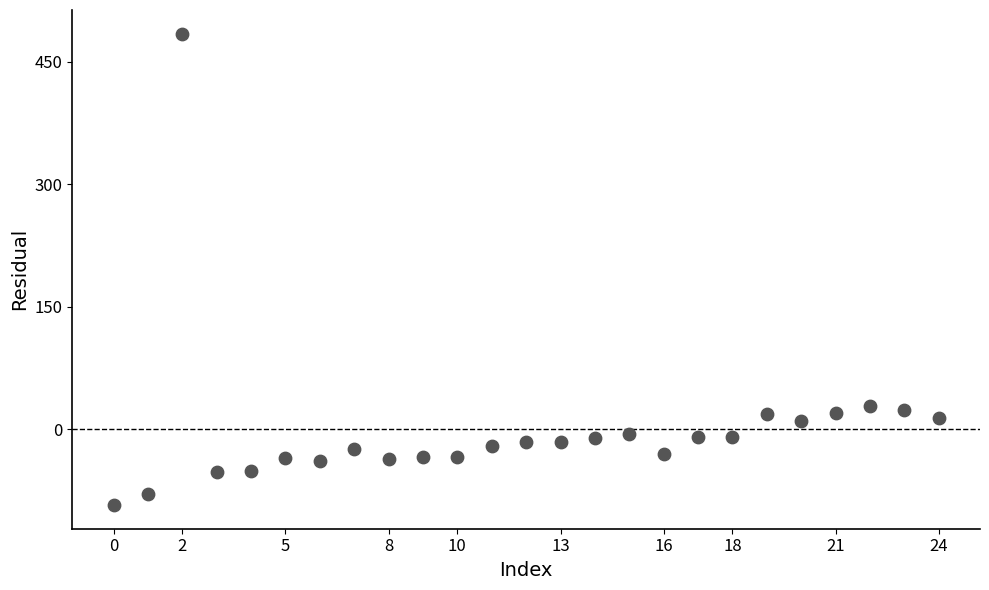

What is the range of Y values (max minus min)?

577.1